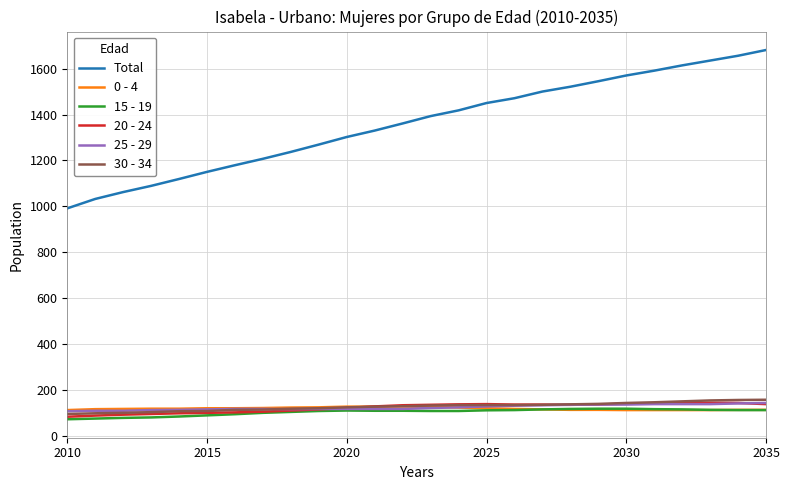

What is the minimum value for 15 - 19?

72